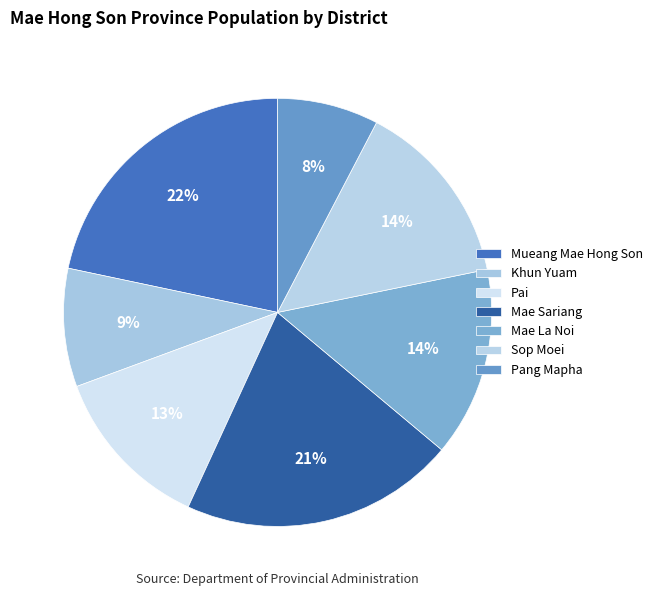

Count the number of slices in the pie.

7